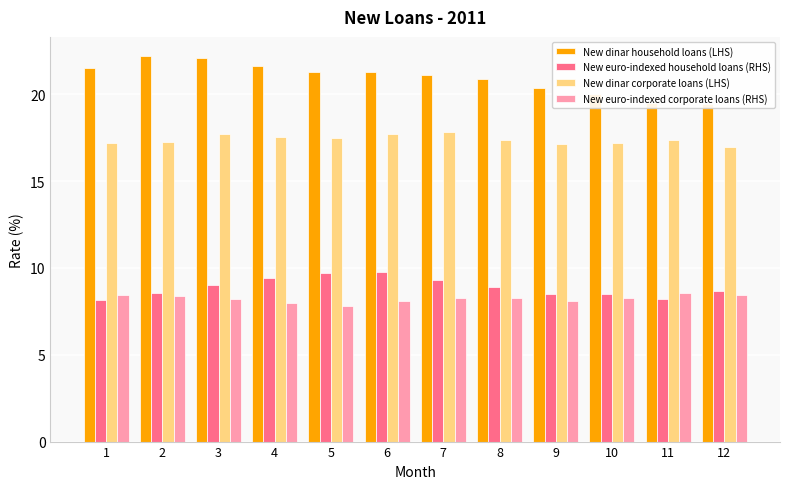

What is the average value of the New euro-indexed household loans (RHS) series?

8.9